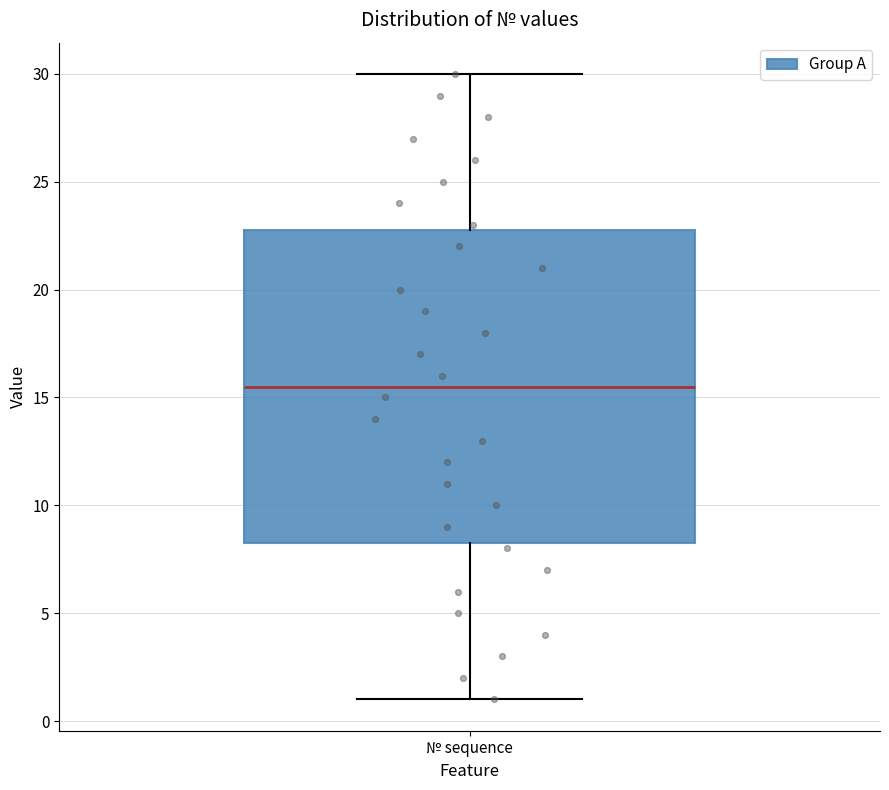

Read this box plot against the y-axis: the position of the median line, the range covered by the box, and the ends of both whiskers. The values are not printed on the chart, so give them approximately, as read against the axis.

median 15.5, box 8.5 to 23.0, whiskers 1.0 to 30.0